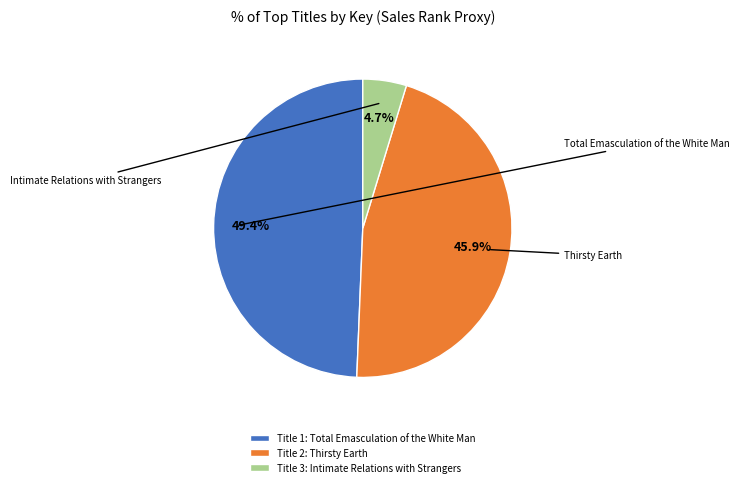

Is there a majority slice in this chart?

No